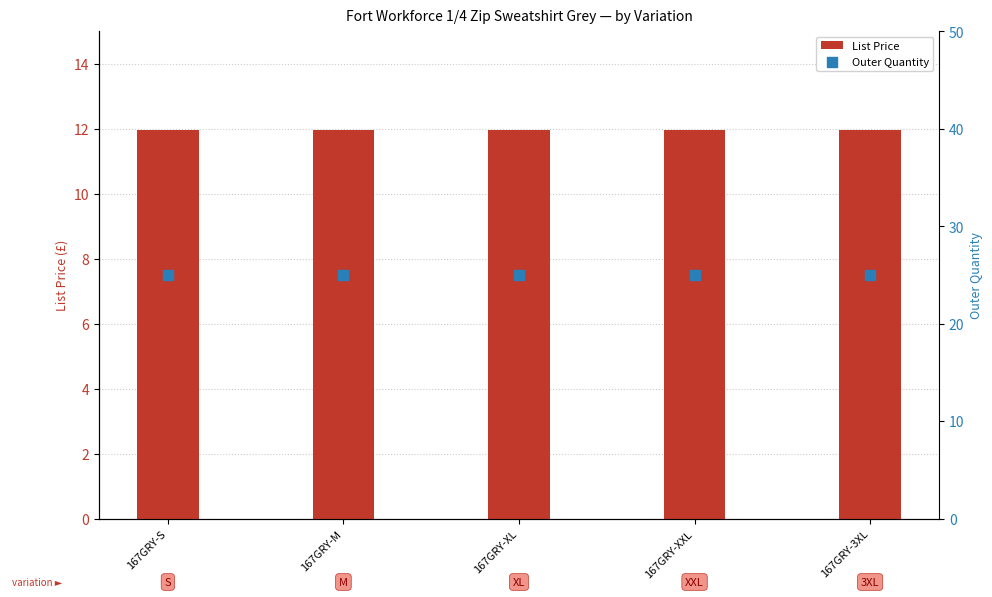

At how many categories does at least one series exceed 17?

5